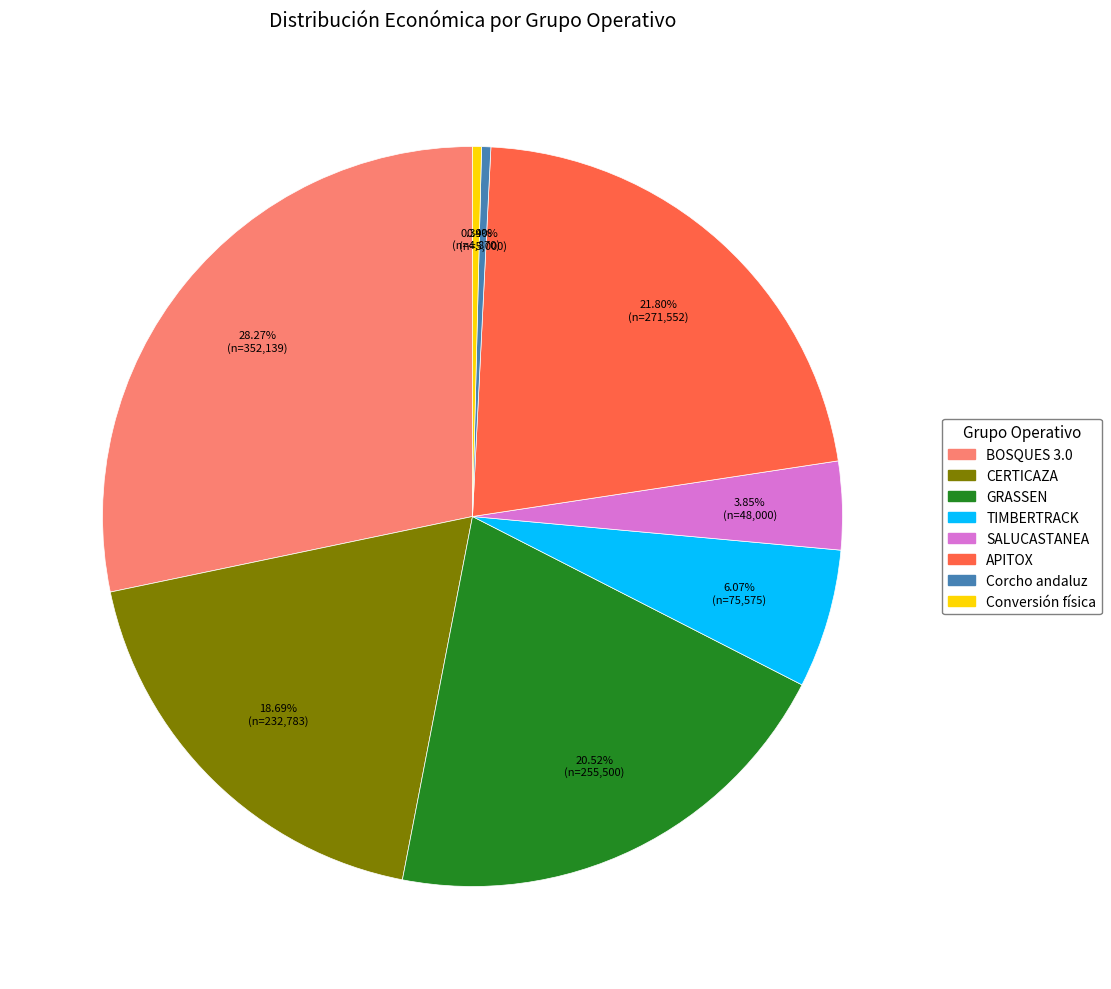

Which slice is the largest?

BOSQUES 3.0